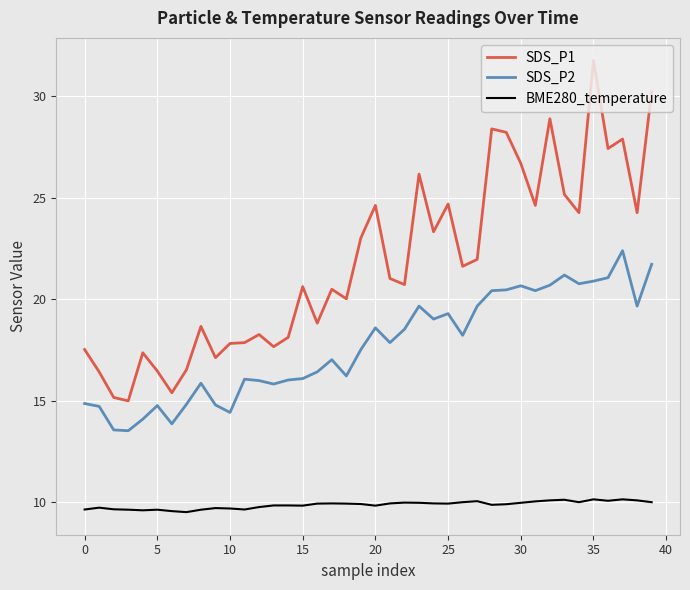

Which series has the widest spread of values?

SDS_P1